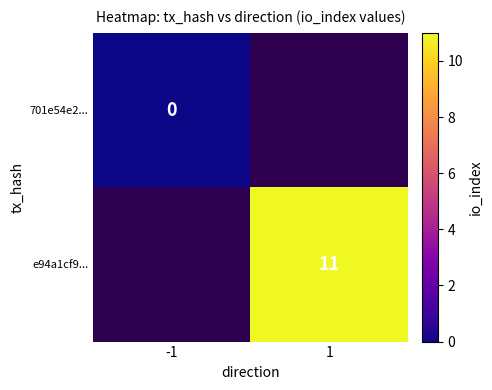

Between -1 and 1, which is larger?

1